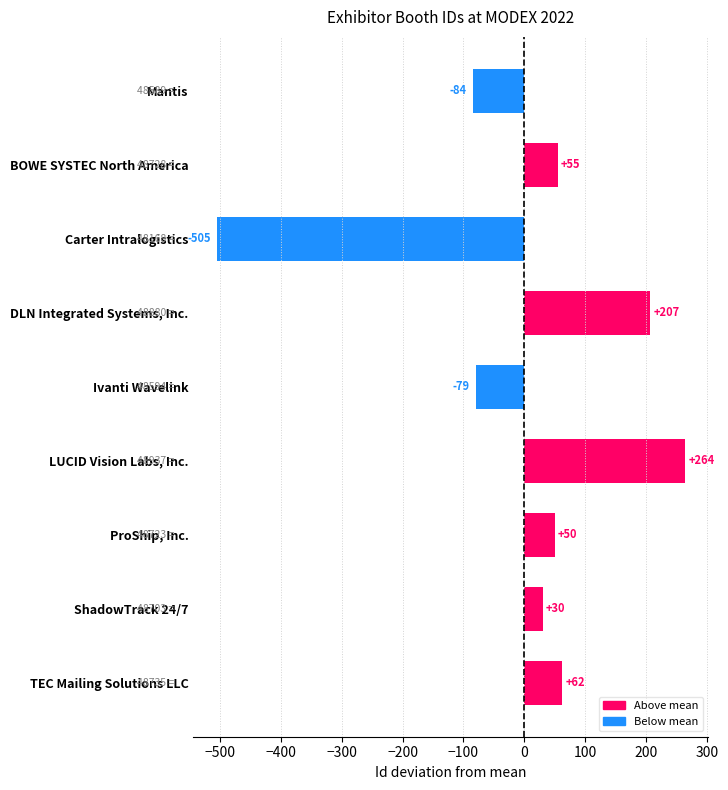

Where is the data nearest to the value -120?

Mantis